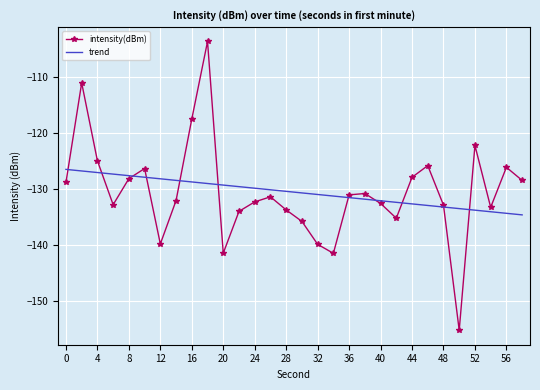

Which series has the widest spread of values?

intensity(dBm)